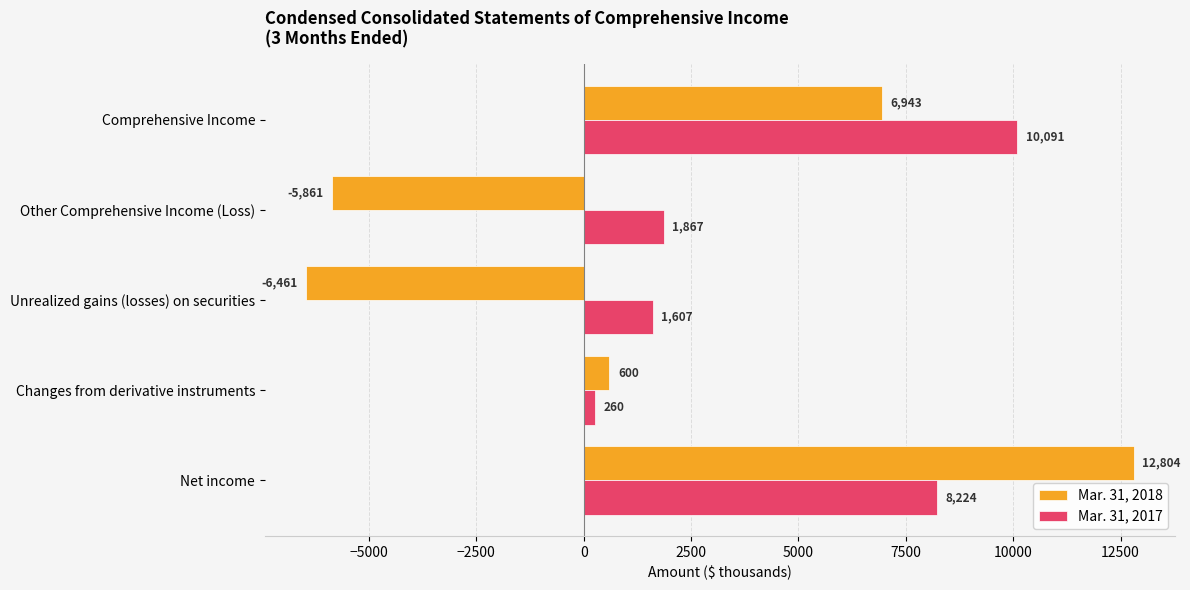

The value of Mar. 31, 2017 at Comprehensive Income is 10091. True or false?

True